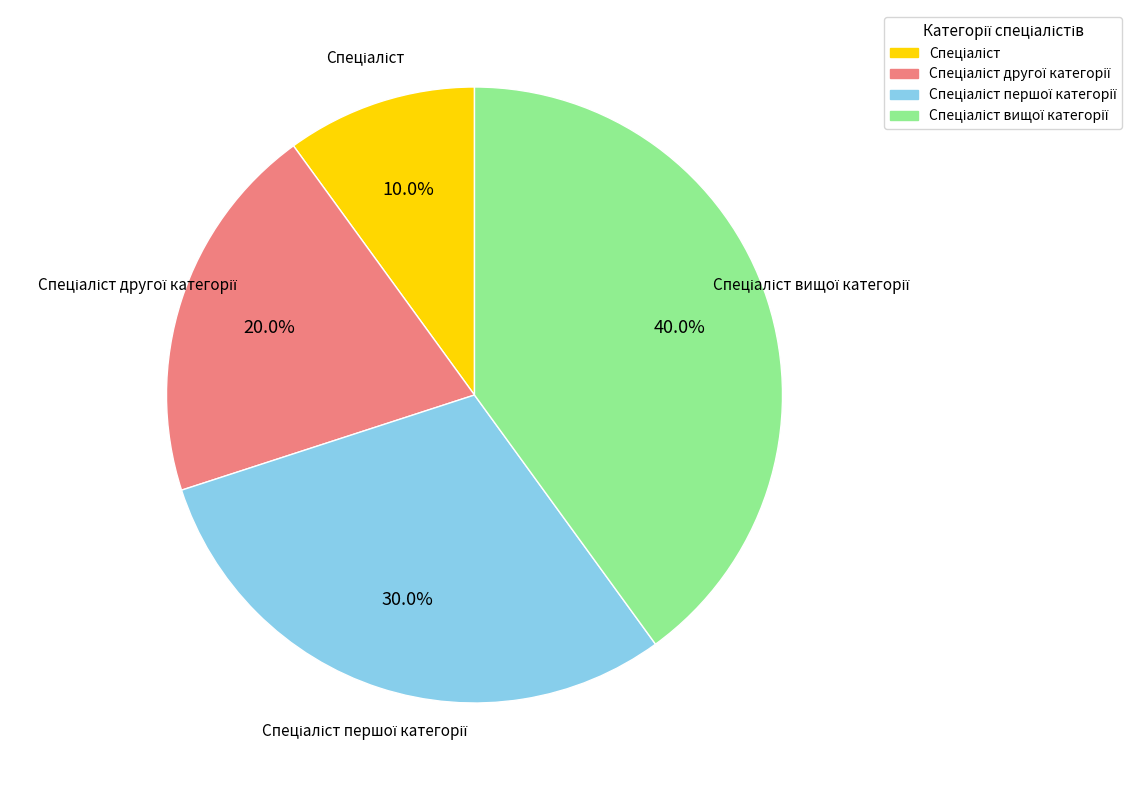

Is there any slice that represents more than half of the pie?

No